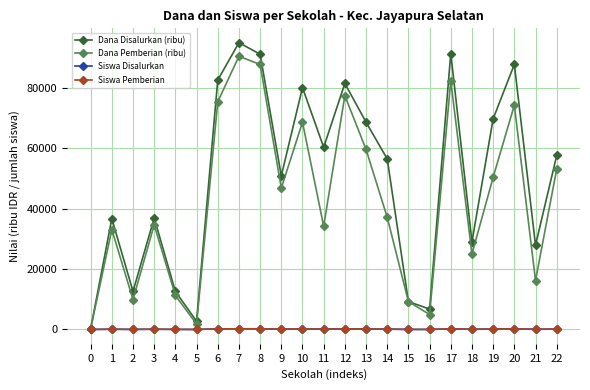

At how many categories does at least one series exceed 65268?

9